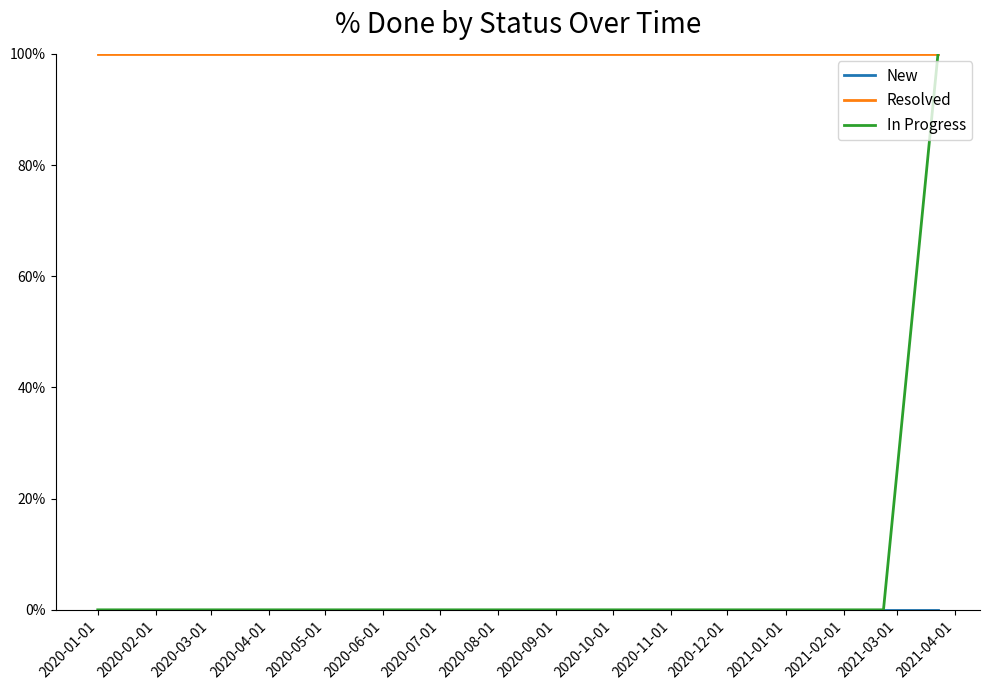

Which series has the largest range (max minus min)?

In Progress